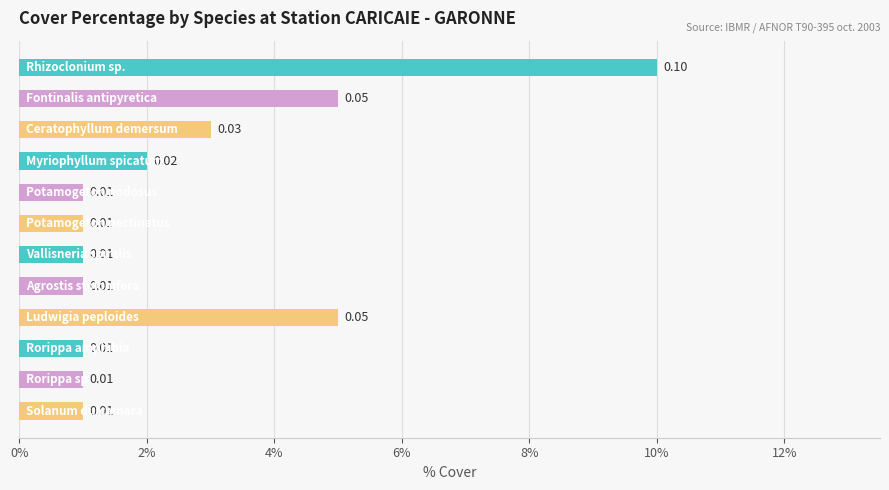

Does the chart contain any negative values?

No